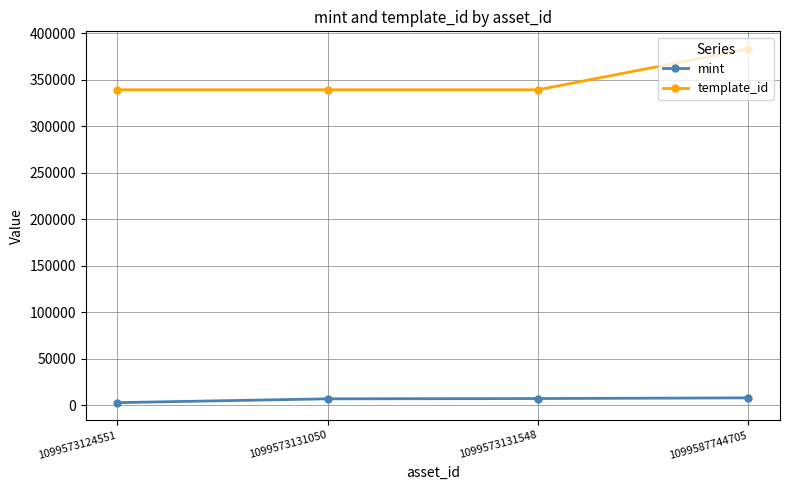

List the series in order of their peak value, lowest first.

mint, template_id